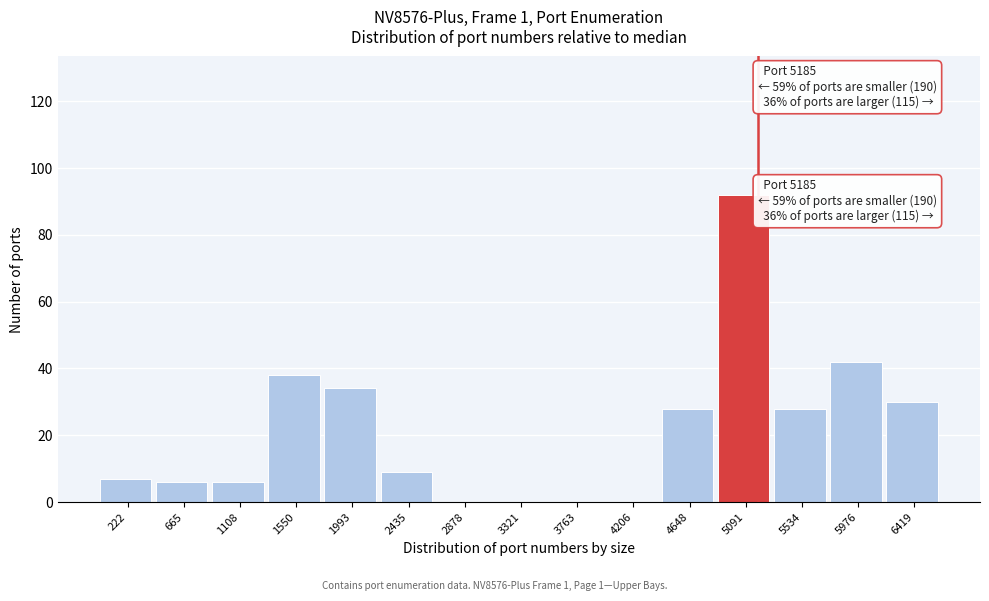

Which range on the x-axis has the tallest bar?

4850 to 5300